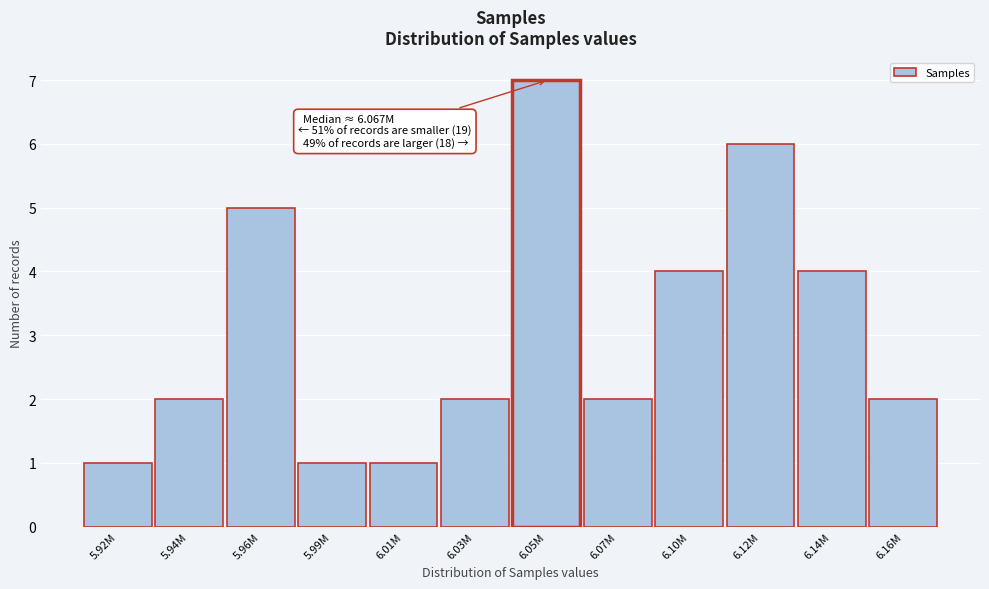

Reading left to right, what are all the values shown in this chart?

1	2	5	1	1	2	7	2	4	6	4	2